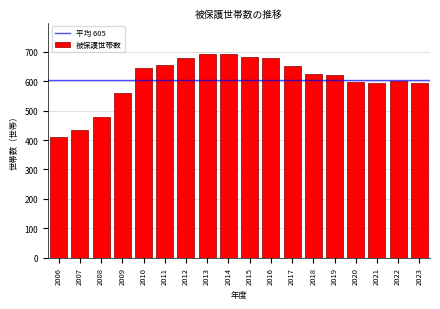

What is the sum of the values at 2006 and 2020?

1009